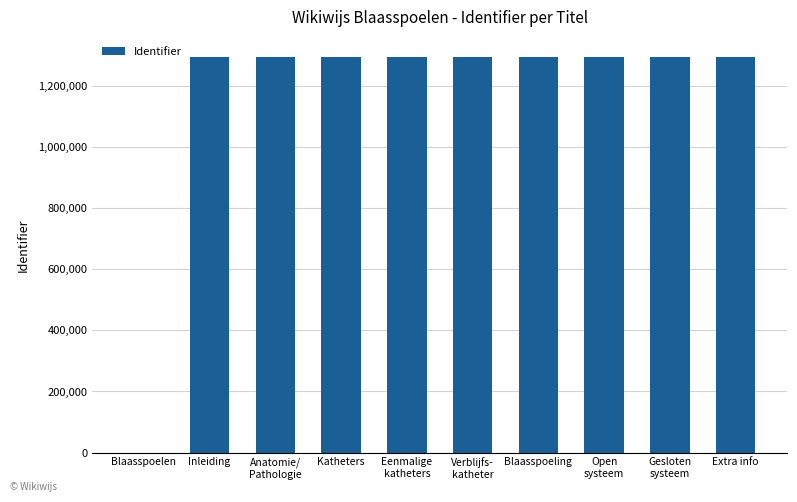

What is the ratio of the value at Extra info to the value at Katheters?

1.0